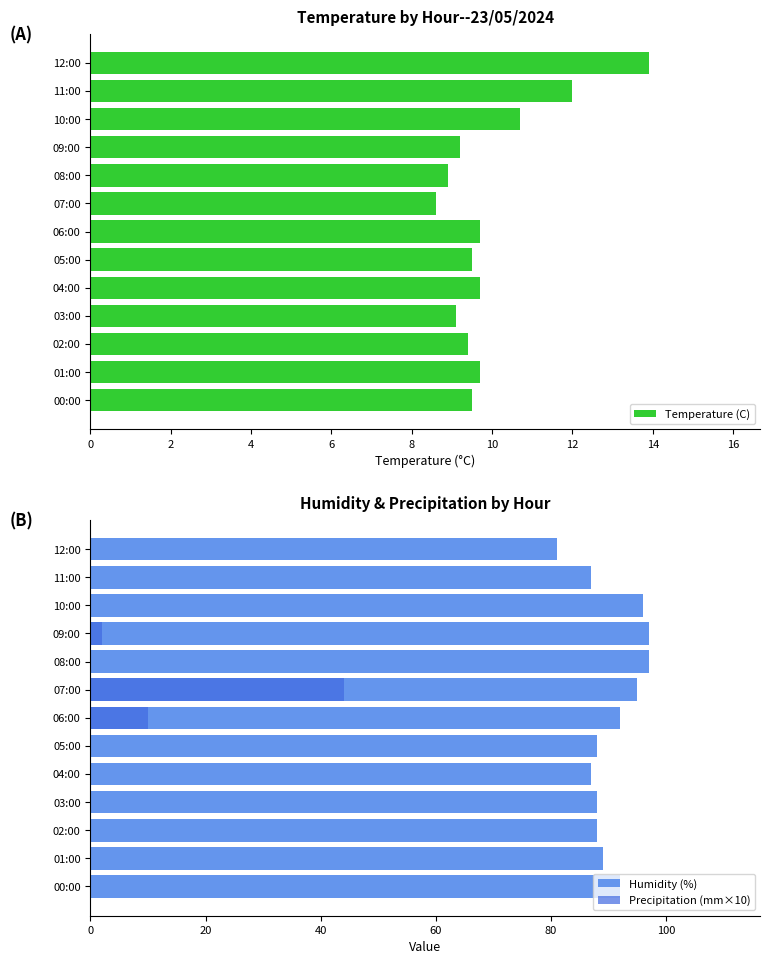

How many distinct data groups are displayed?

3